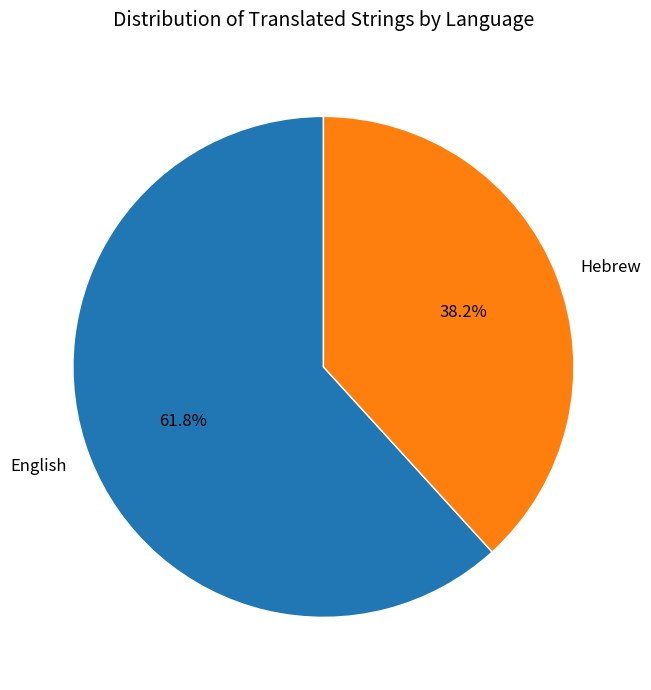

Which category has the biggest portion of the pie?

English